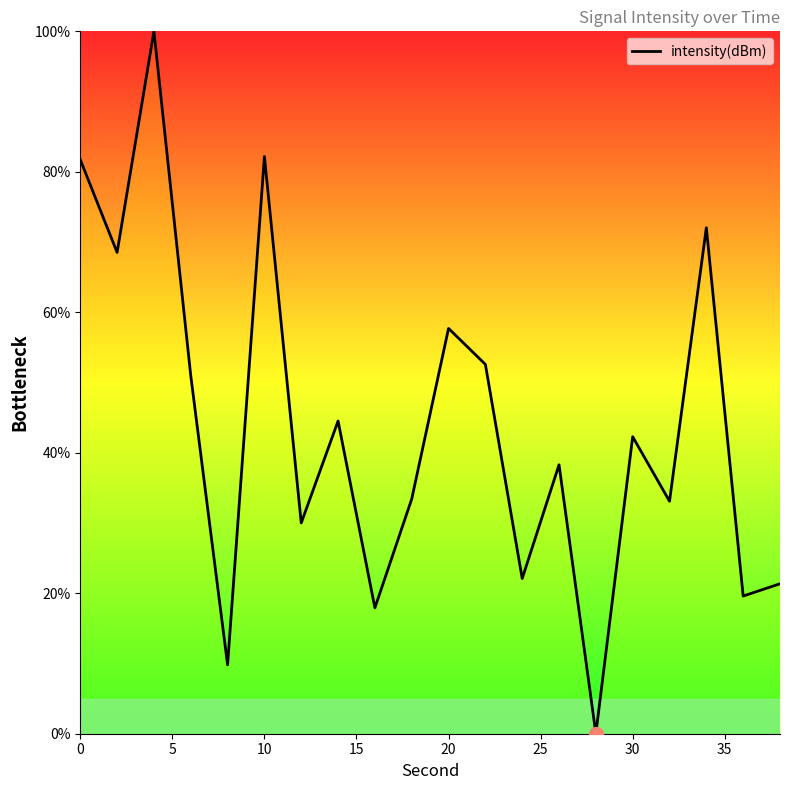

What is the difference between the maximum and minimum values?

100.0